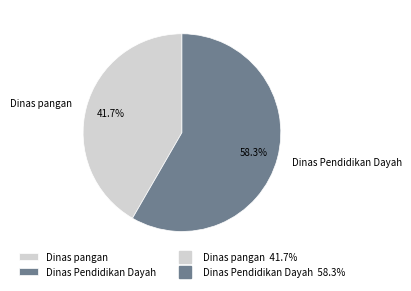

Which category accounts for the majority?

Dinas Pendidikan Dayah